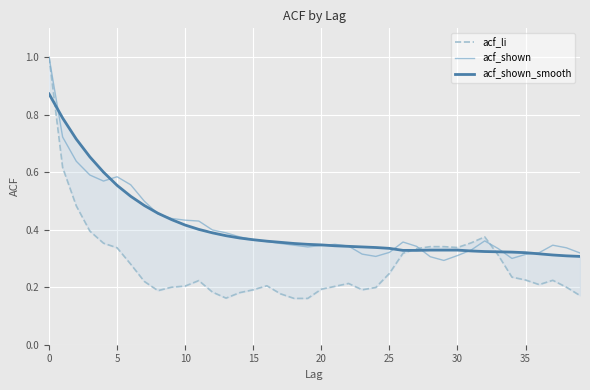

What is the lowest value of the acf_li series?

0.2